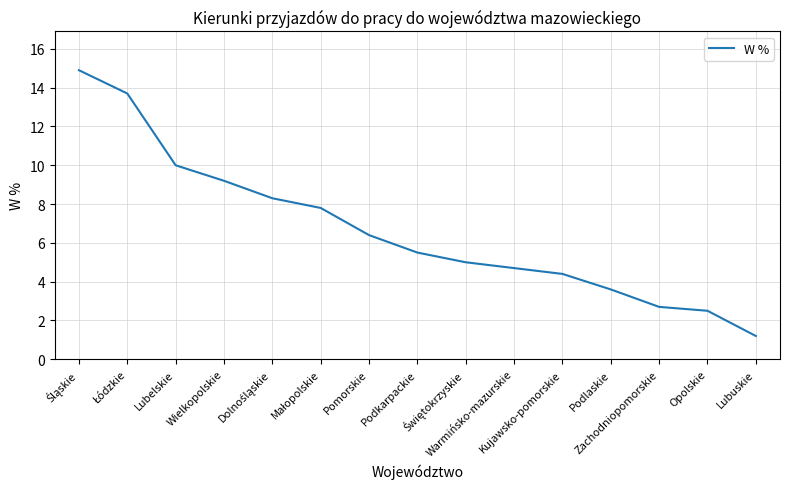

Between Zachodniopomorskie and Wielkopolskie, which is larger?

Wielkopolskie